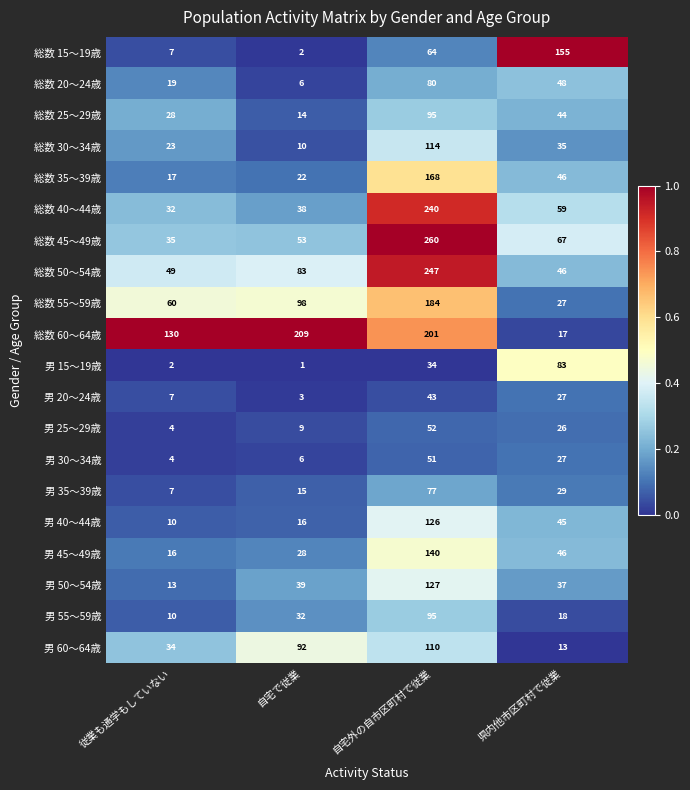

What value does the 総数 30～34歳 series have at 従業も通学もしていない, to the nearest 10?

20